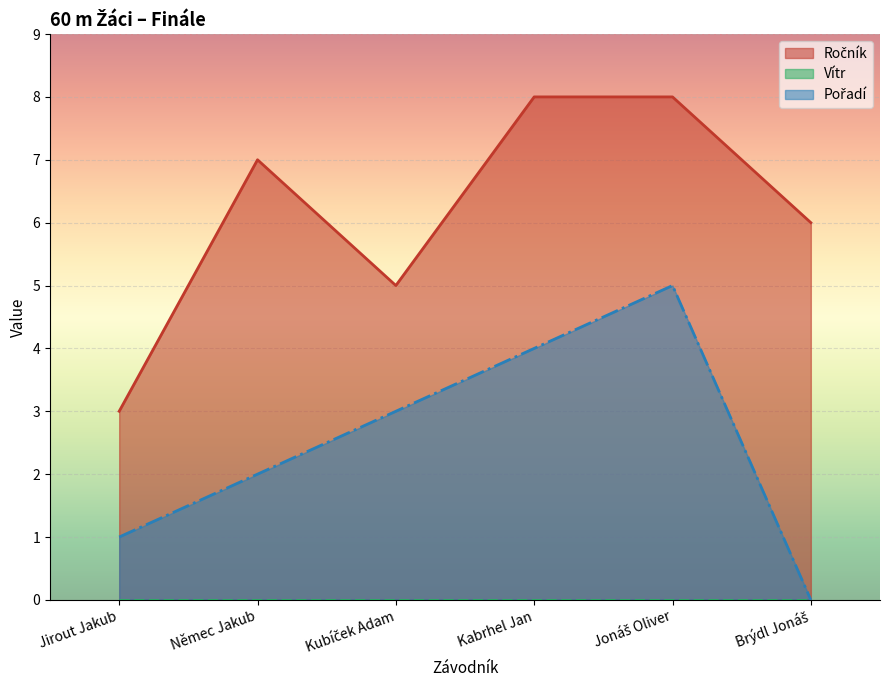

Does the chart display data point markers on the line(s)?

No